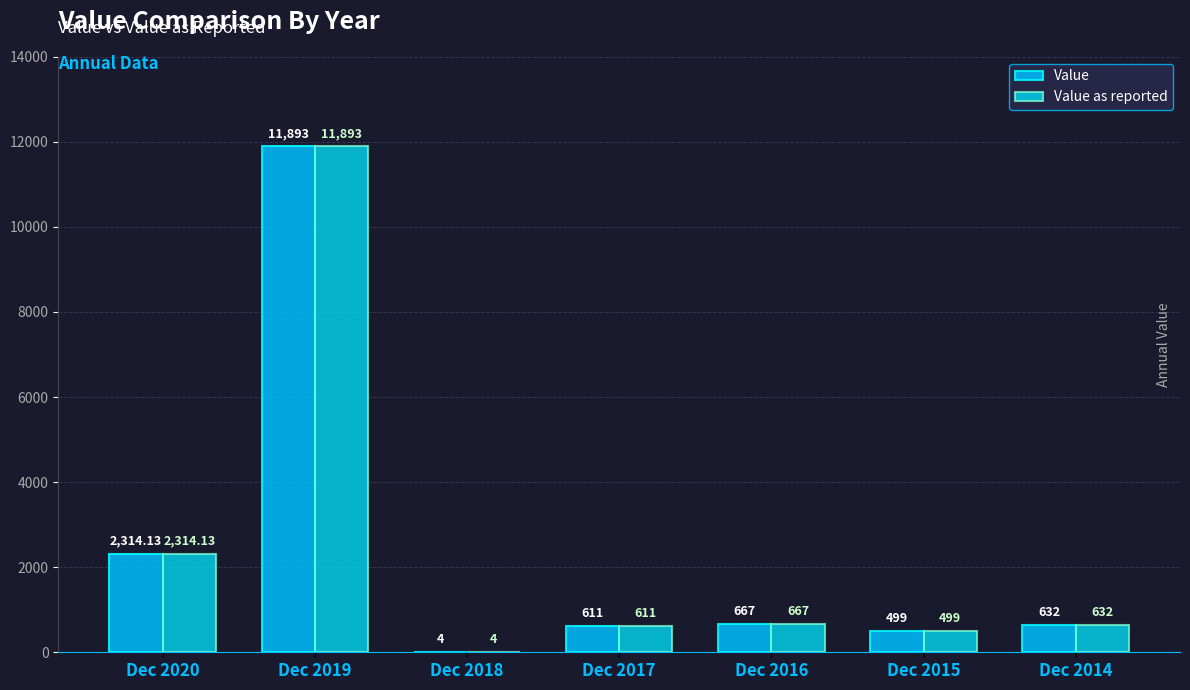

What is the difference between the maximum and minimum values in the Value as reported series?

11889.0